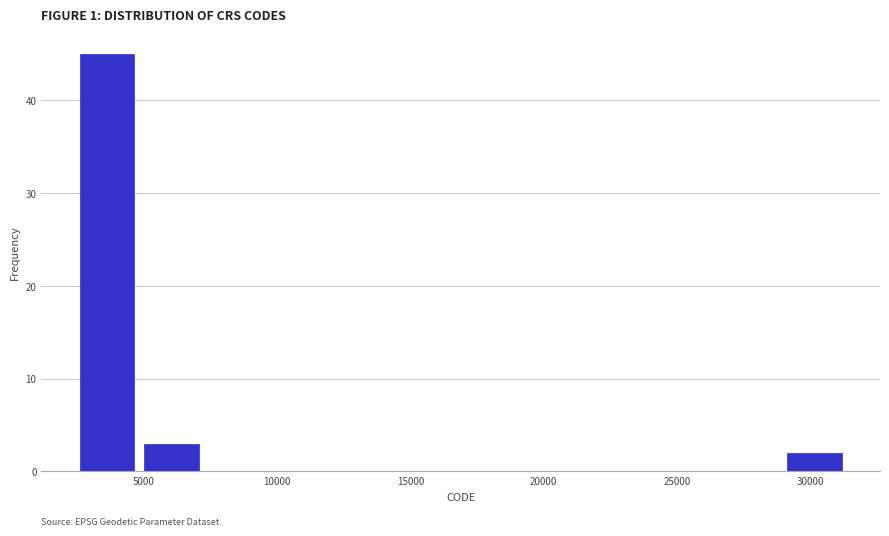

Reading left to right, list every bar in this chart as the range it spans on the x-axis followed by its height. Neither the bar edges nor the heights are printed on the chart, so give them approximately, as read against the axes.

2500 to 5000: 45
5000 to 7000: 3
7000 to 9500: 0
9500 to 12000: 0
12000 to 14500: 0
14500 to 17000: 0
17000 to 19500: 0
19500 to 21500: 0
21500 to 24000: 0
24000 to 26500: 0
26500 to 29000: 0
29000 to 31500: 2